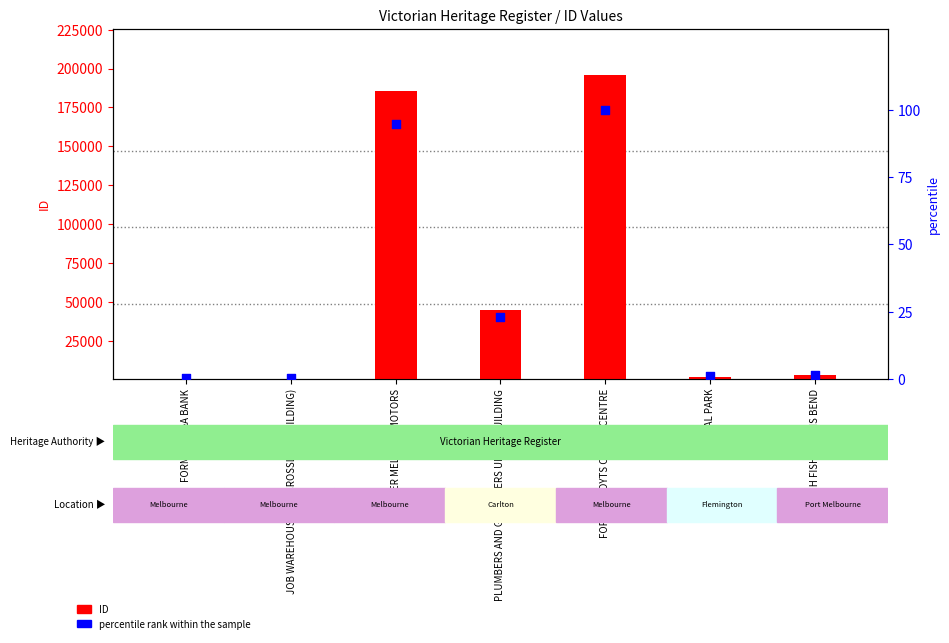

What is the total value across all series at PLUMBERS AND GASFITTERS UNION BUILDING?

45078.0